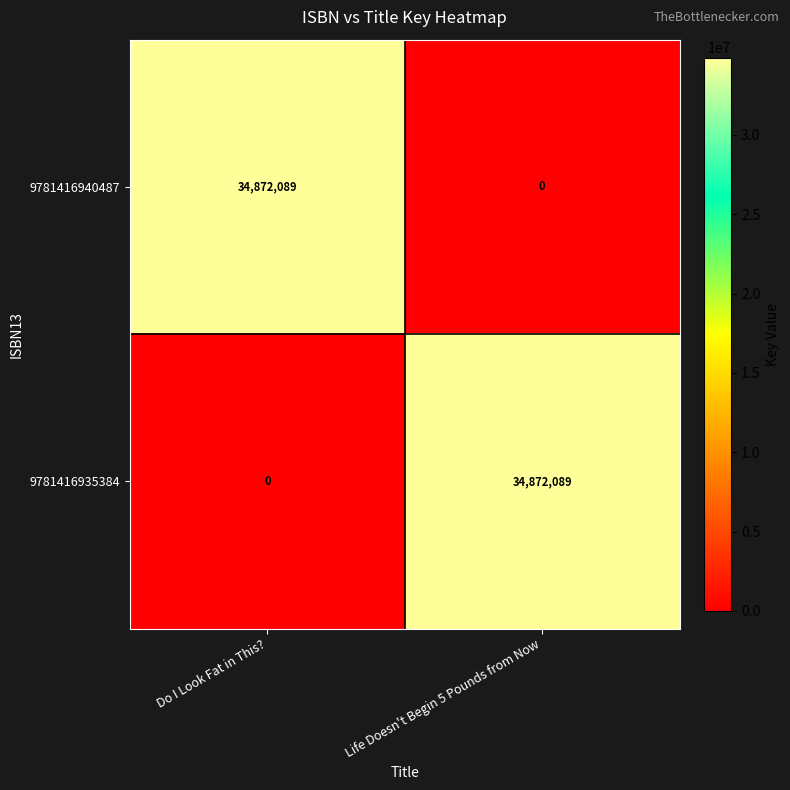

Is the value of 9781416940487 at Life Doesn't Begin 5 Pounds from Now greater than the value of 9781416935384 at Life Doesn't Begin 5 Pounds from Now?

No